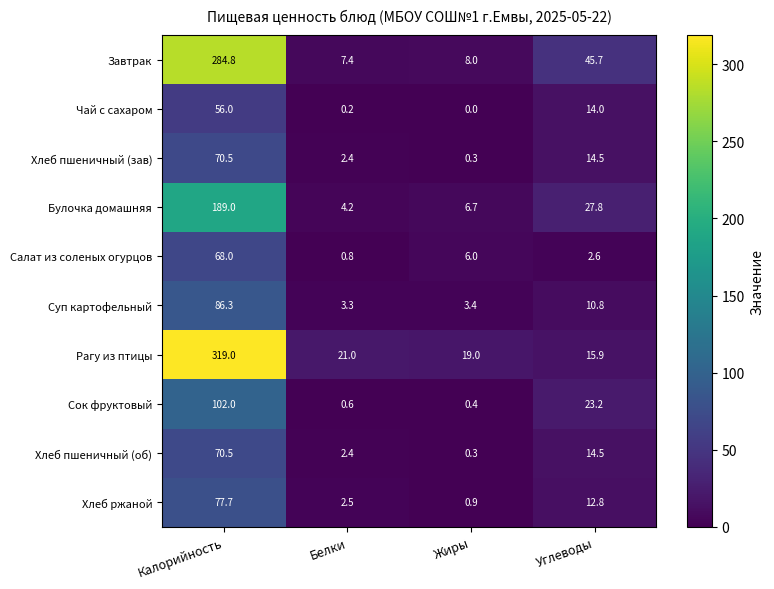

What is the sum of the Сок фруктовый values at Калорийность and Жиры?

102.4